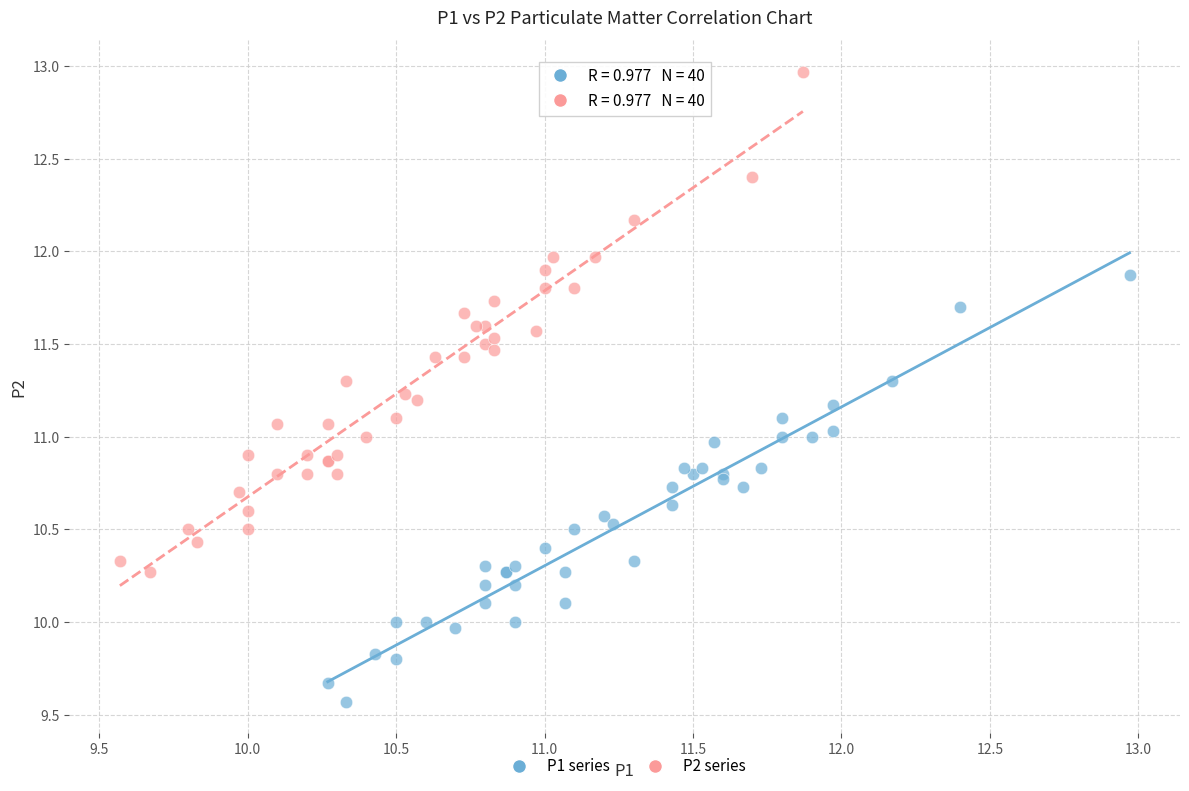

Which series reaches the maximum Y coordinate?

P2 series